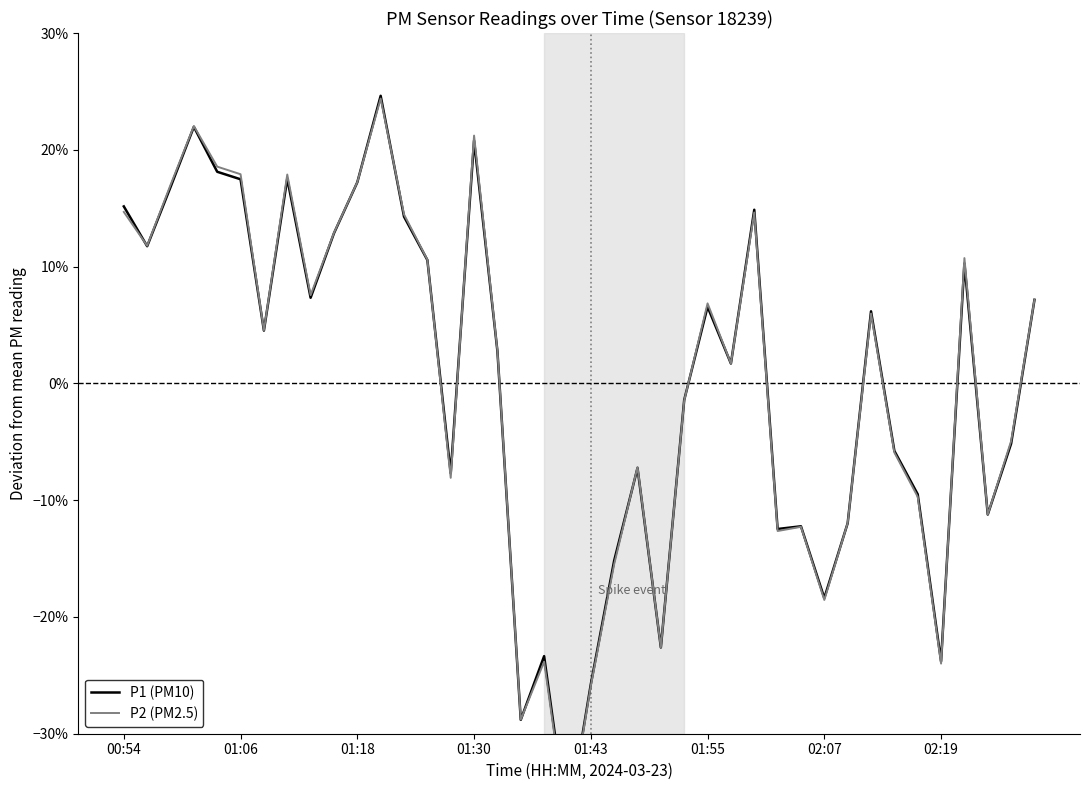

The value of P1 (PM10) at 29 is -0.1. True or false?

True